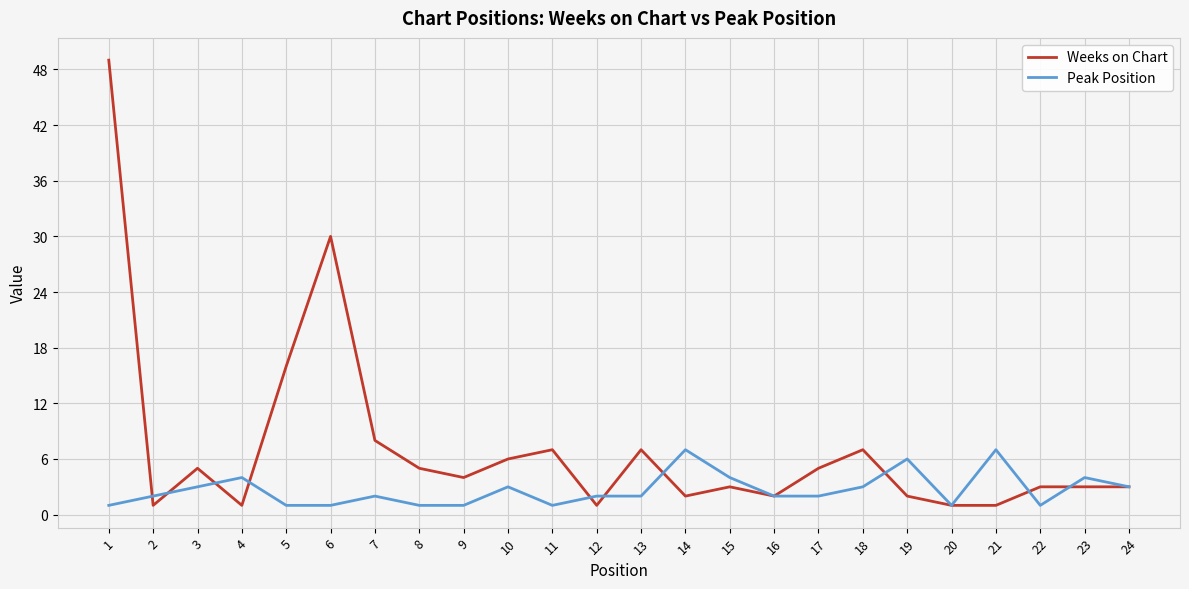

List the series in order of their peak value, lowest first.

Peak Position, Weeks on Chart